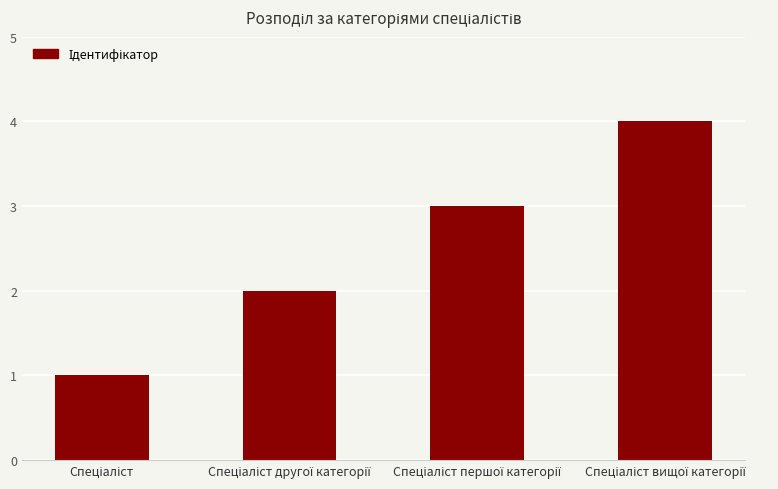

How many categories are shown in the chart?

4